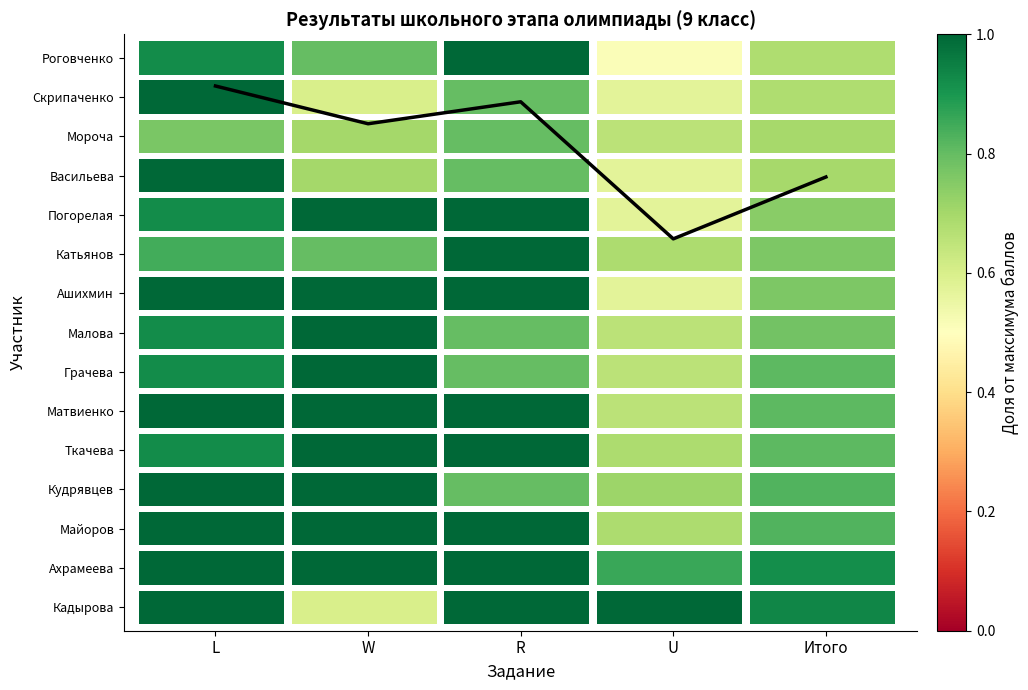

List the labels in order of value, largest first.

L, R, W, Итого, U